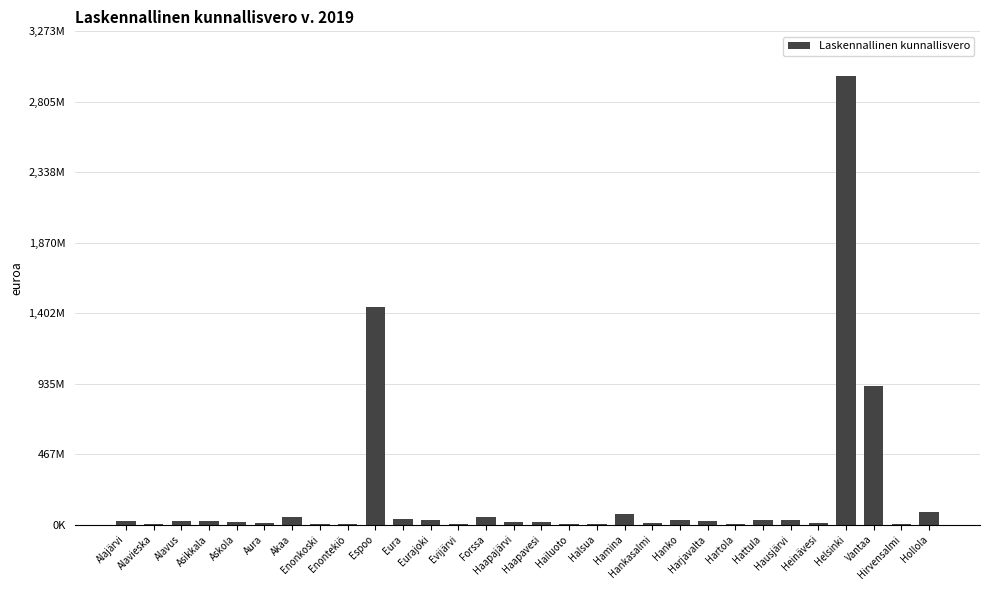

List the labels in order of value, largest first.

Helsinki, Espoo, Vantaa, Hollola, Hamina, Akaa, Forssa, Eura, Hattula, Eurajoki, Hanko, Hausjärvi, Alavus, Asikkala, Alajärvi, Harjavalta, Haapajärvi, Haapavesi, Askola, Aura, Hankasalmi, Heinävesi, Hartola, Evijärvi, Alavieska, Hirvensalmi, Enontekiö, Enonkoski, Hailuoto, Halsua